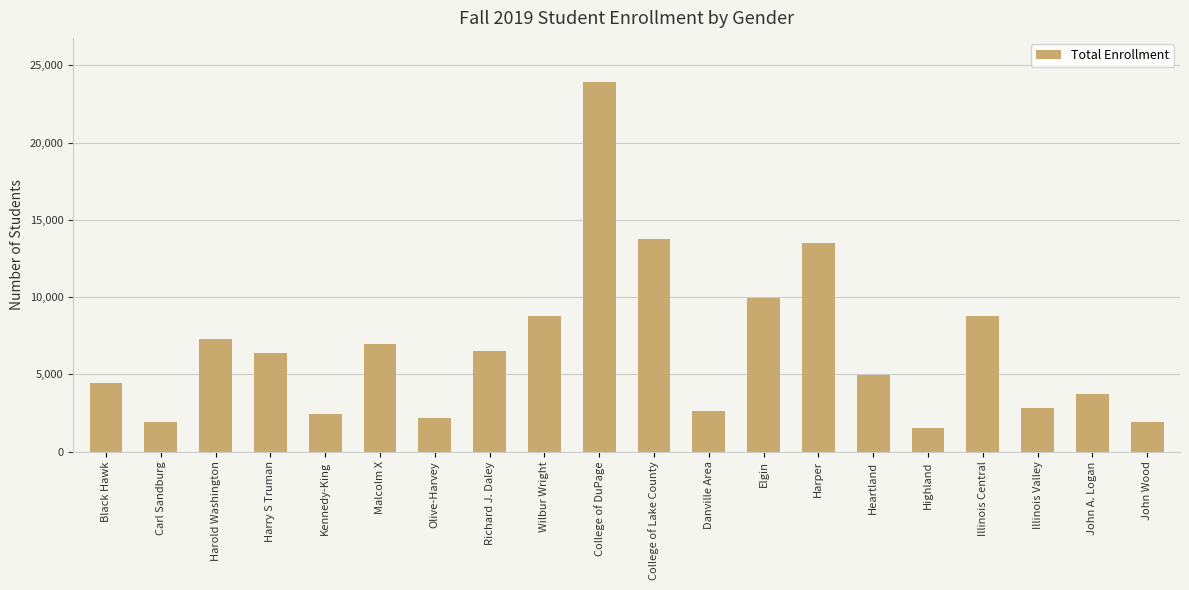

What is the smallest value displayed?

1511